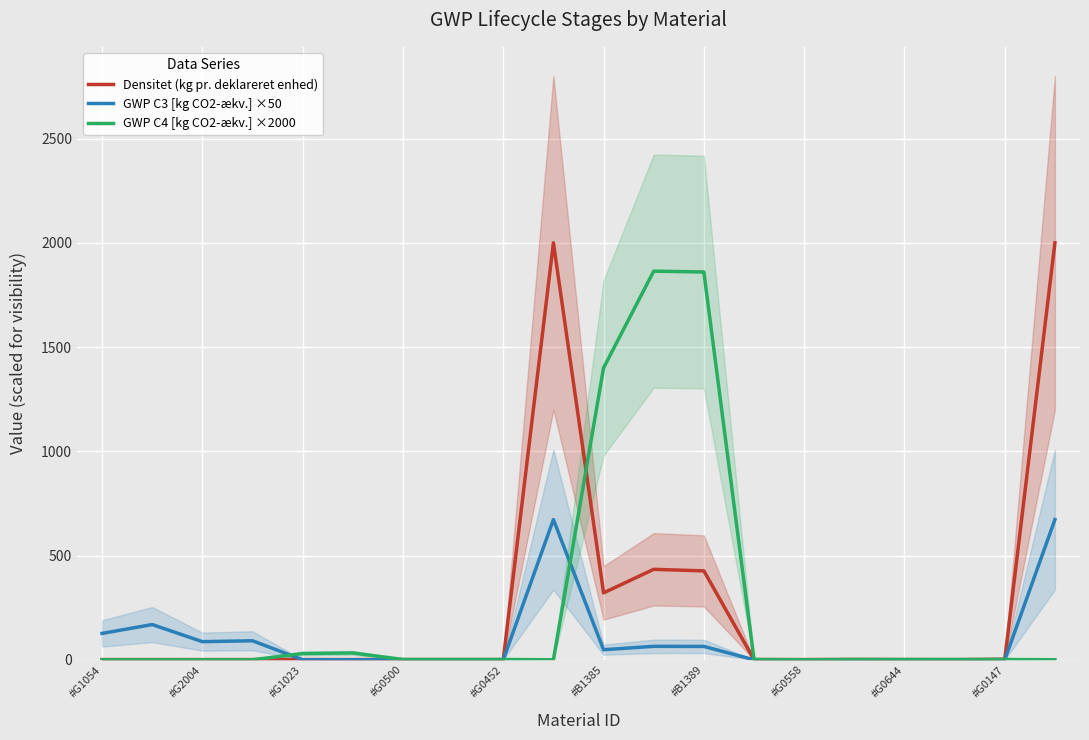

The value of GWP C3 [kg CO2-ækv.] ×50 at #G0500 is 0.0. True or false?

True